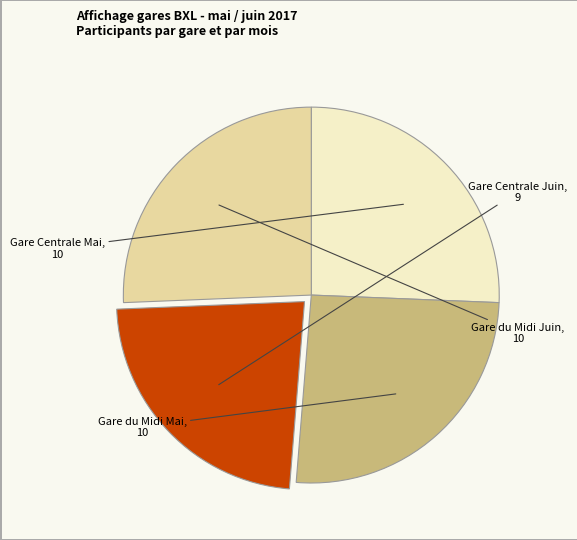

What percentage is NOT represented by Gare Centrale Mai?

74.4%